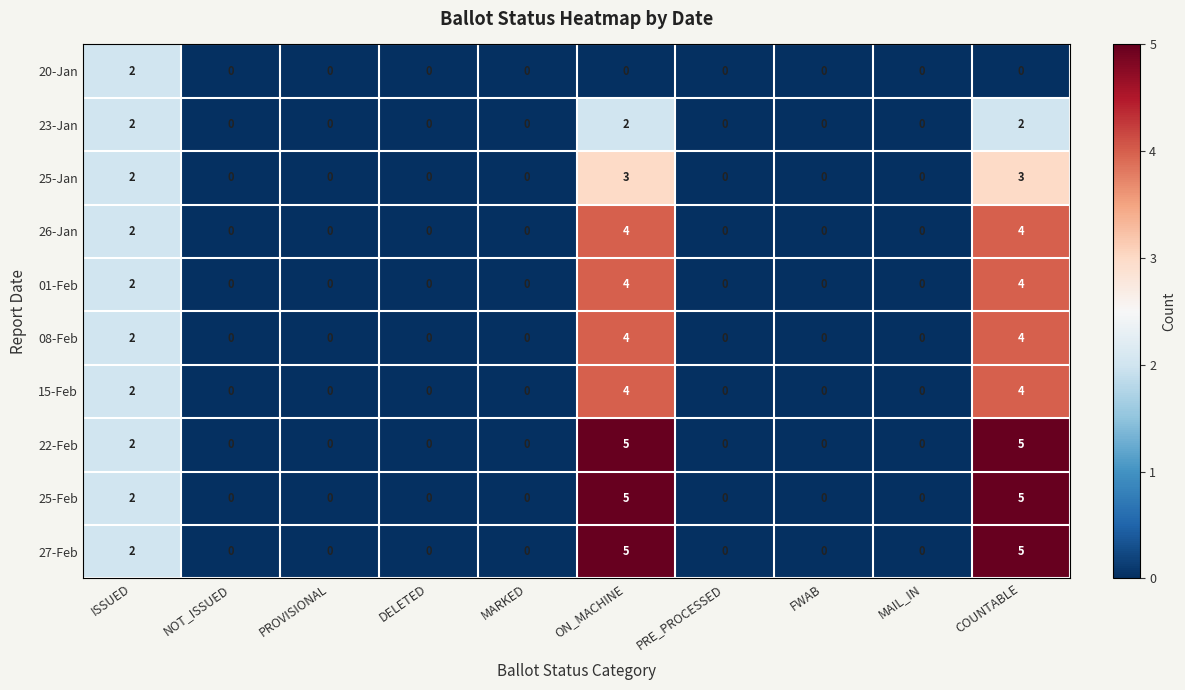

The 25-Jan series shows 0 at FWAB. True or false?

True